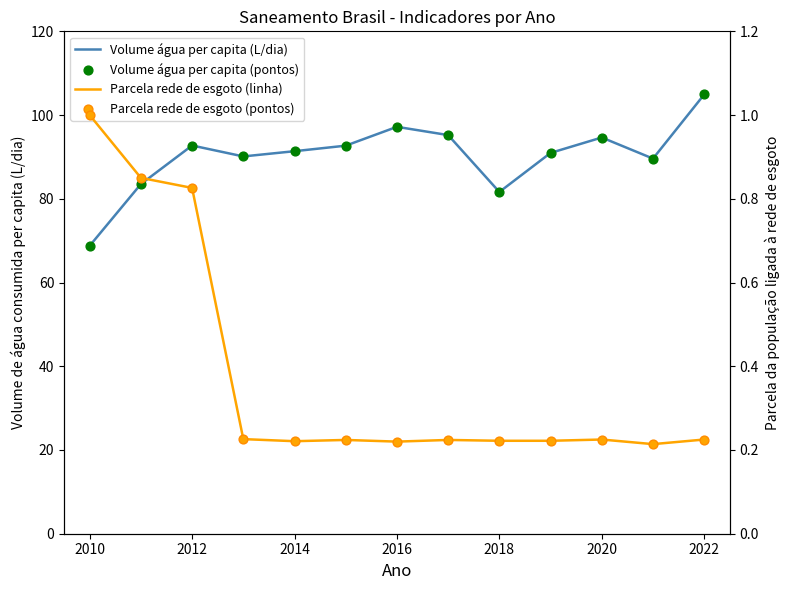

Which series has the largest total across all categories?

Volume de água consumida per capita (L/dia)